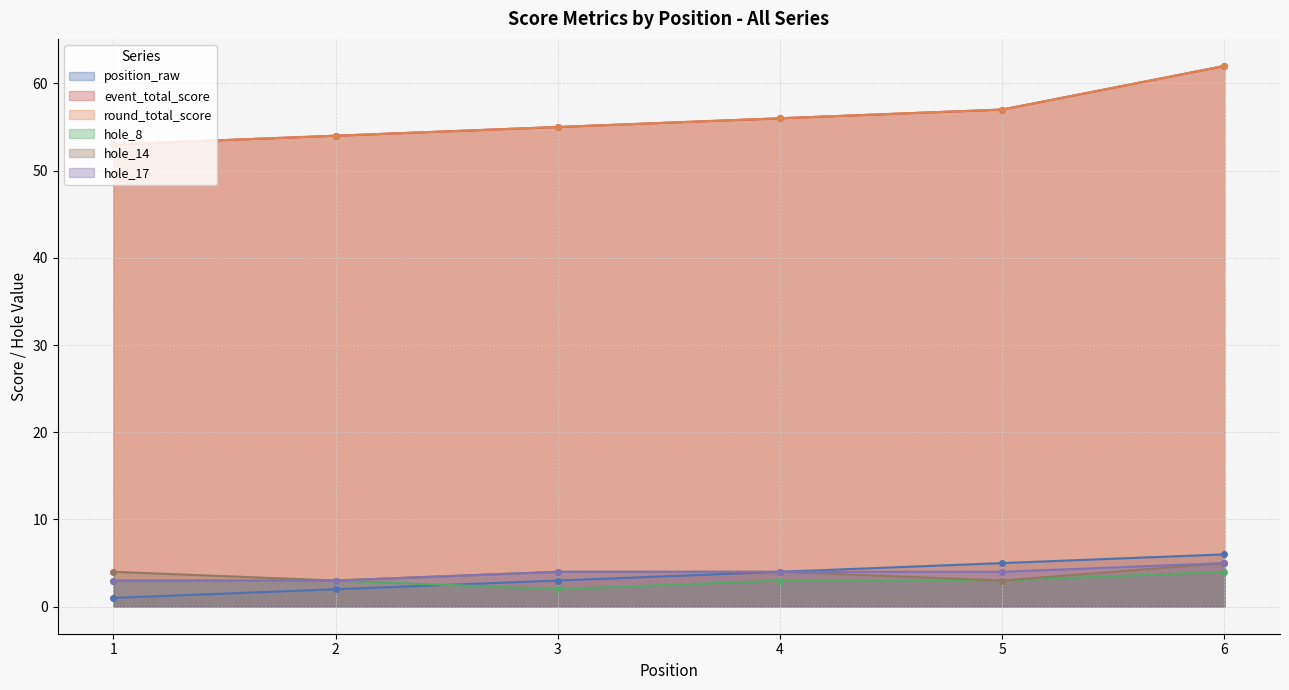

Reading left to right, list all the values displayed in this chart.

position_raw: 1	2	3	4	5	6
event_total_score: 53	54	55	56	57	62
round_total_score: 53	54	55	56	57	62
hole_8: 3	3	2	3	3	4
hole_14: 4	3	4	4	3	5
hole_17: 3	3	4	4	4	5